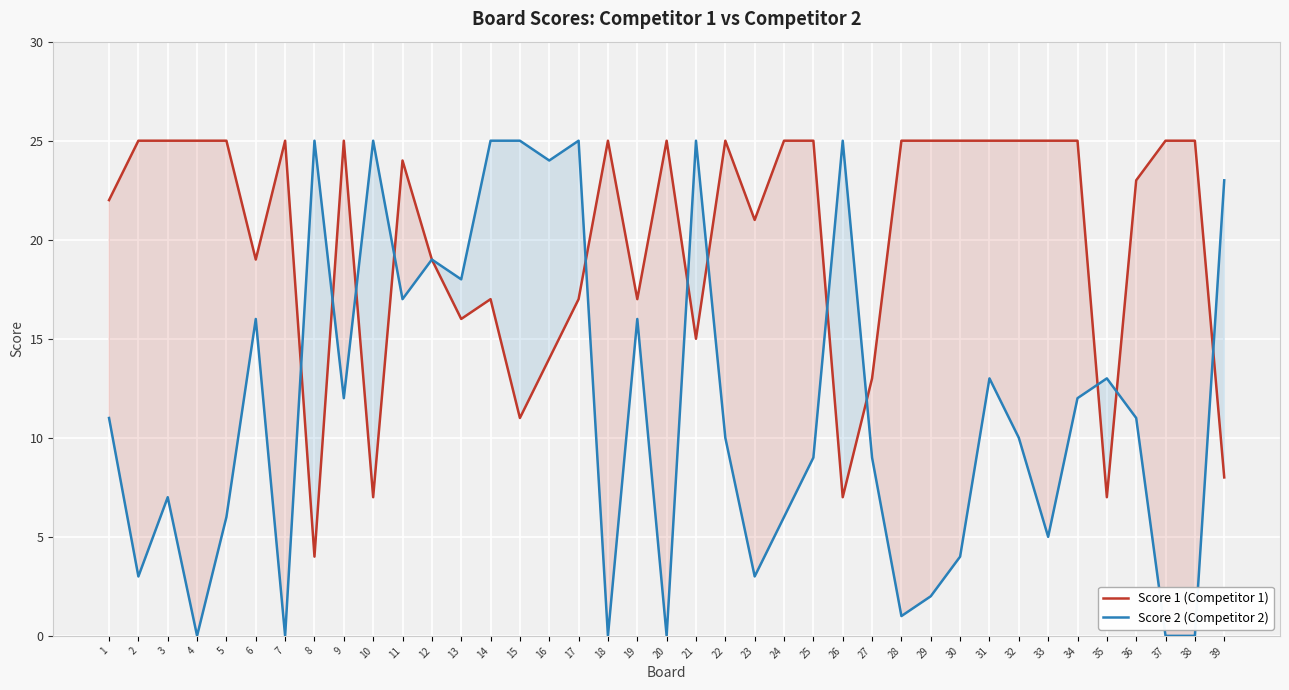

Where do Score 2 (Competitor 2) and Score 1 (Competitor 1) first cross each other?

7 and 8